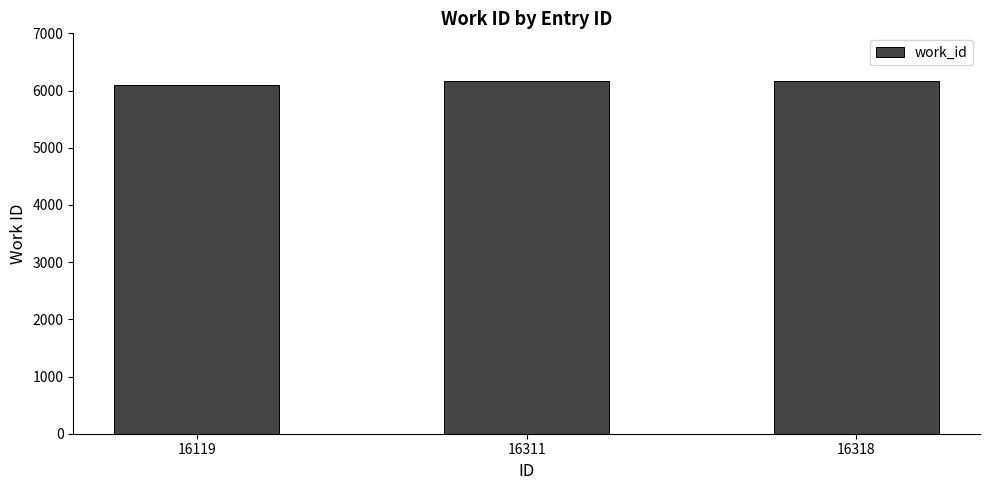

Approximately how many times larger is the value at 16318 compared to 16119?

1.0